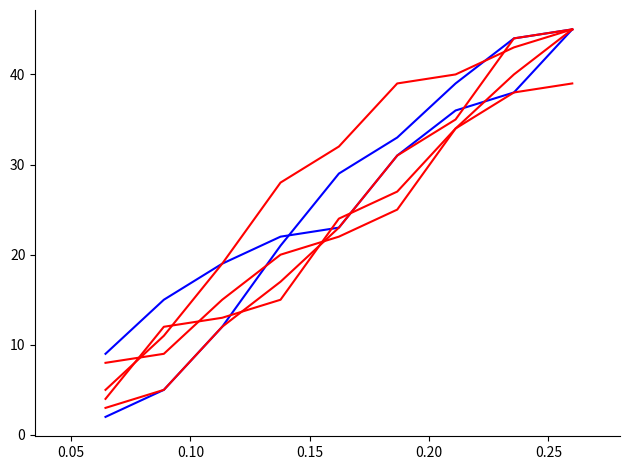

Is this an area chart (filled region under the line)?

No